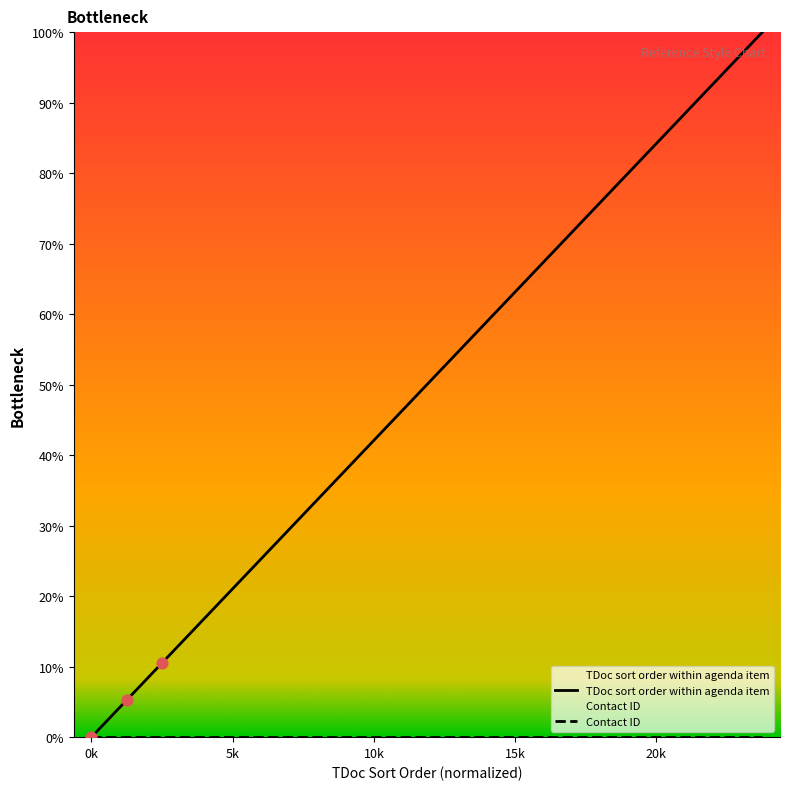

Which series has the largest total across all categories?

TDoc sort order within agenda item